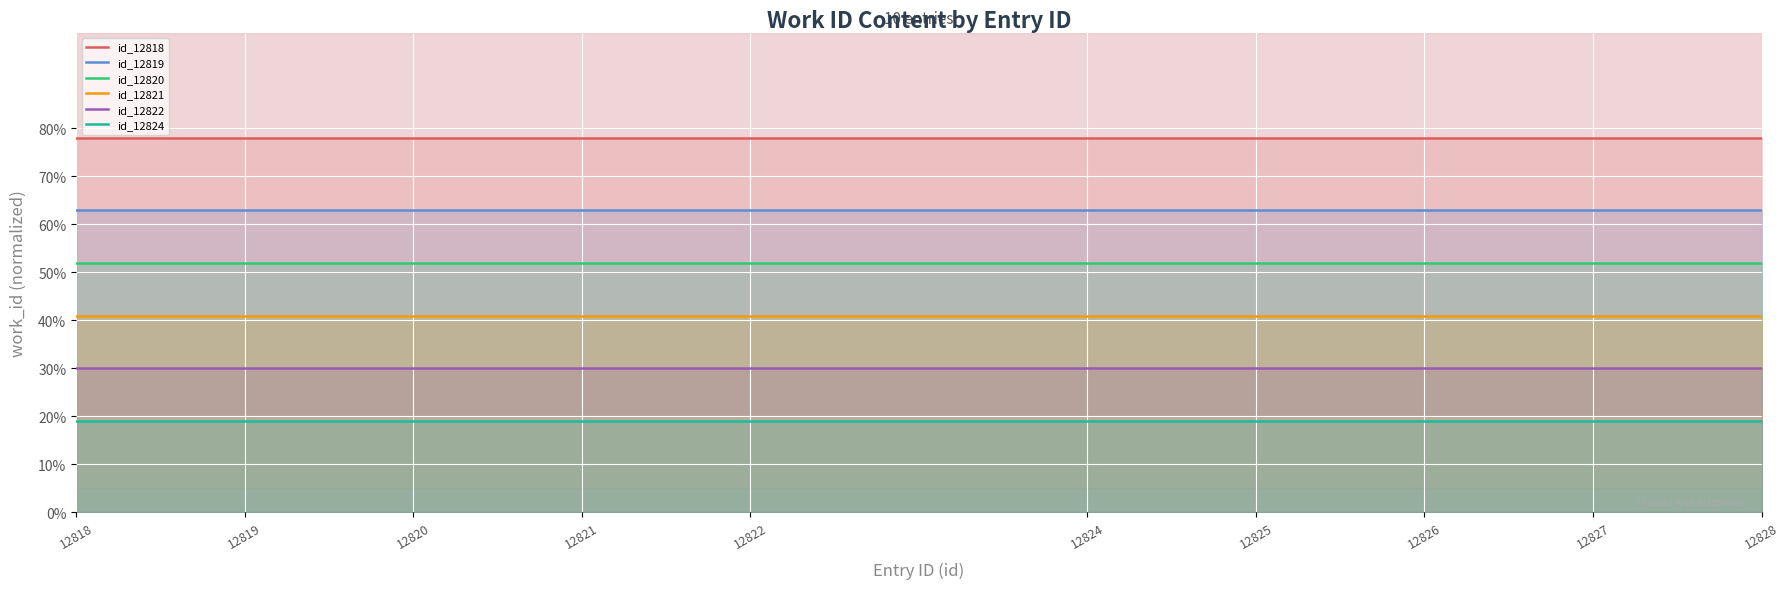

How many lines are shown in the chart?

6